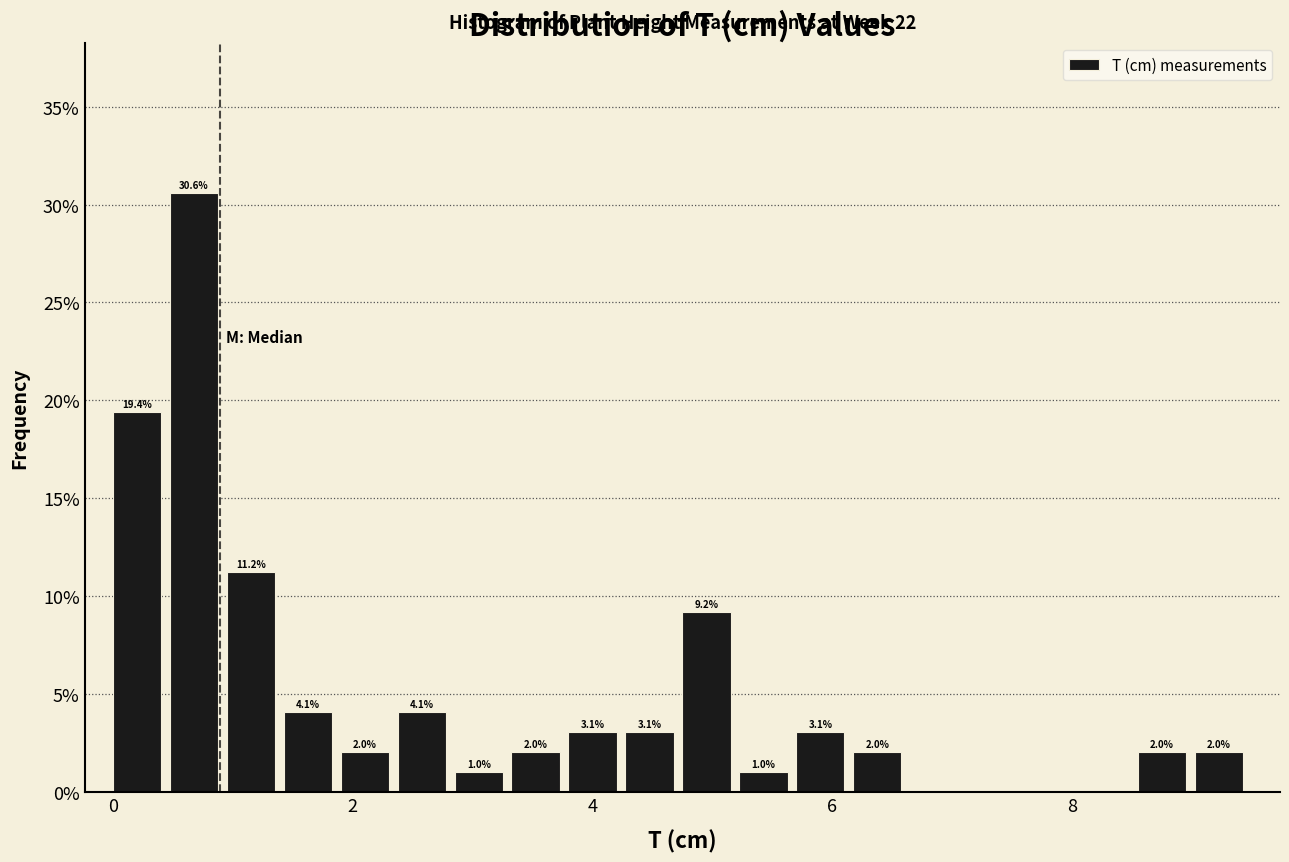

Read against the x-axis, roughly where is the centre of the tallest bar?

0.6